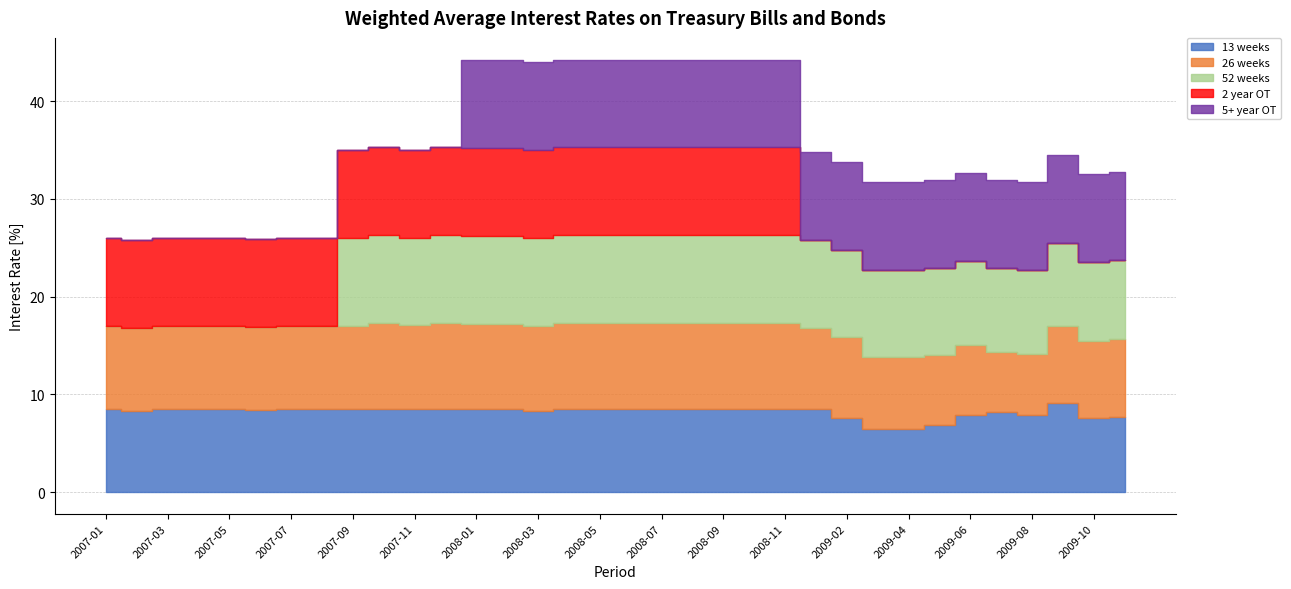

How many interior local peaks does the 26 weeks series have?

2